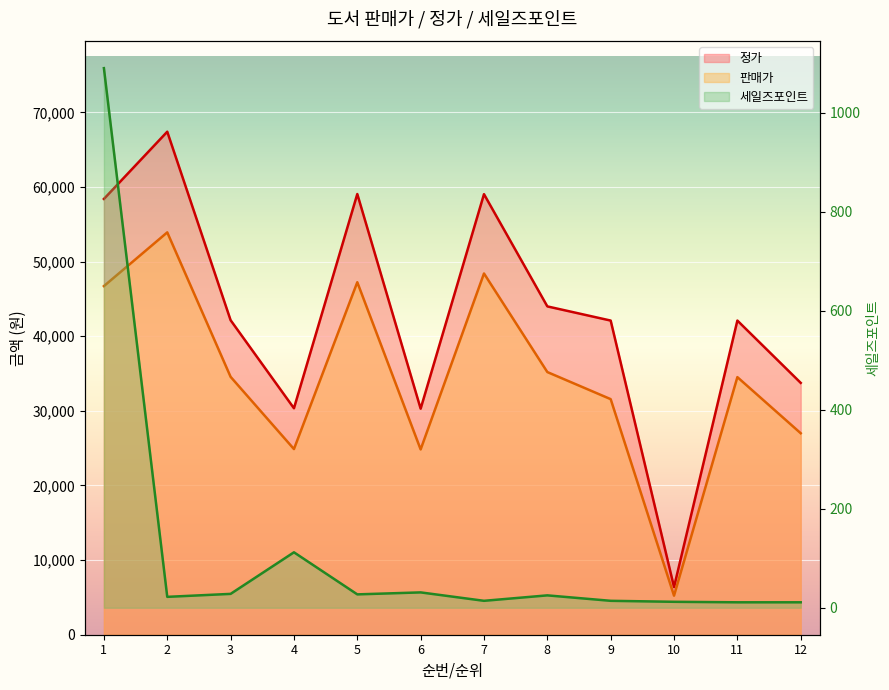

Does the chart display data point markers on the line(s)?

No